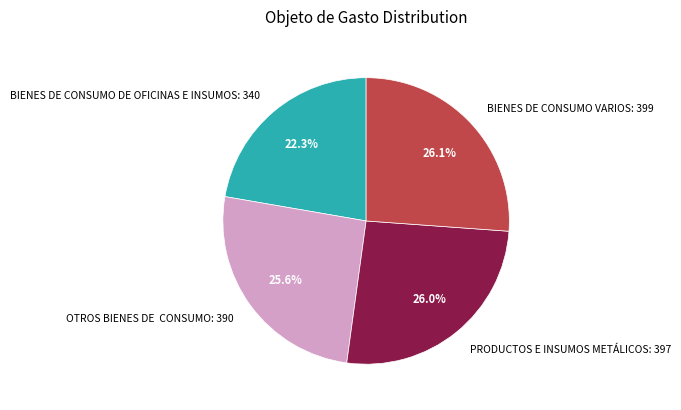

What percentage is the PRODUCTOS E INSUMOS METÁLICOS slice, to the nearest percent?

26%